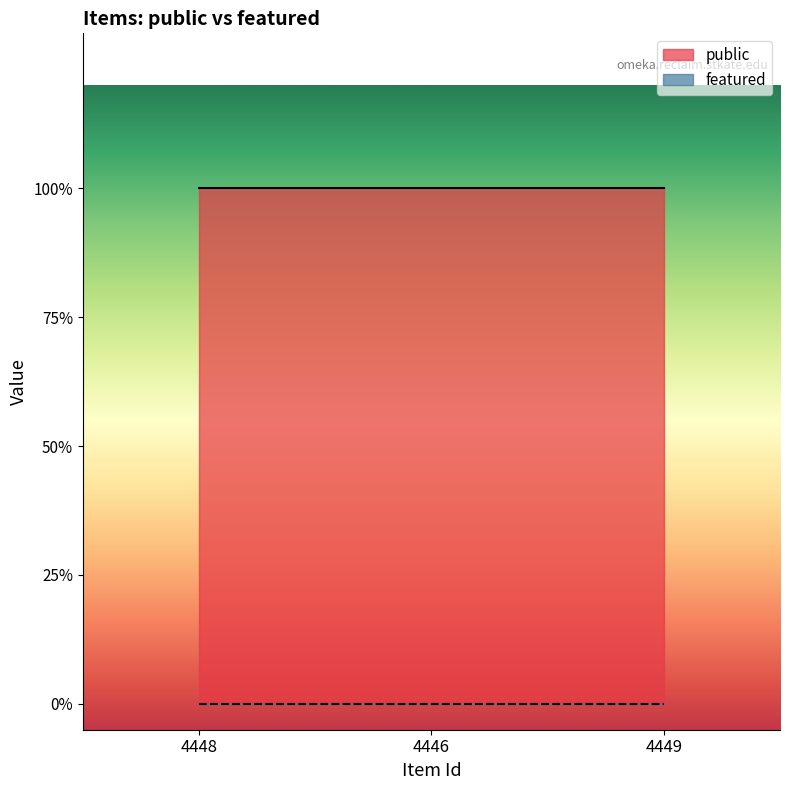

Which category has the highest value in the public series?

4448